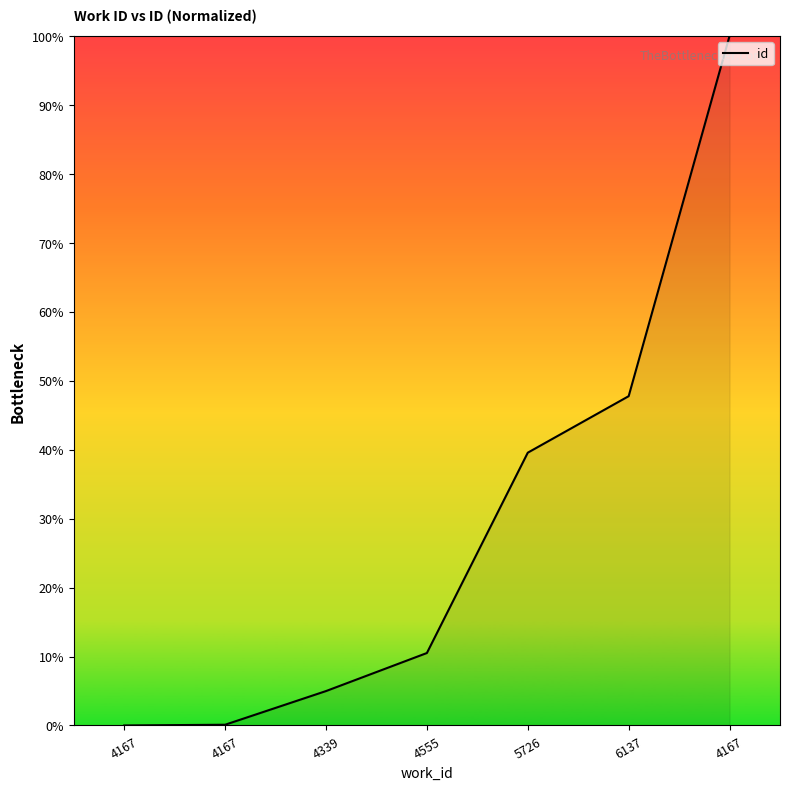

How many lines are shown in the chart?

1